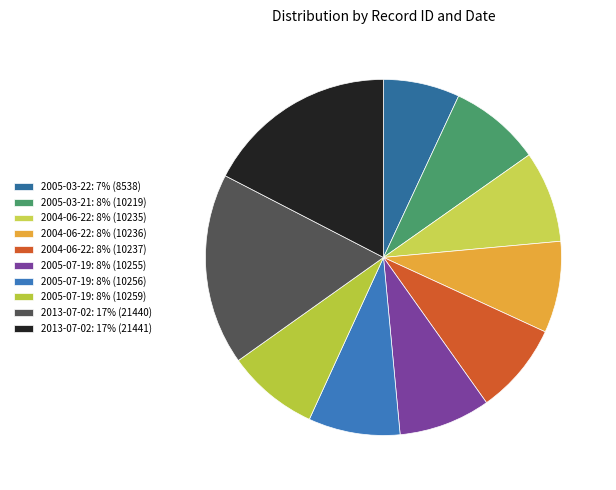

What is the largest slice in the pie chart?

2013-07-02